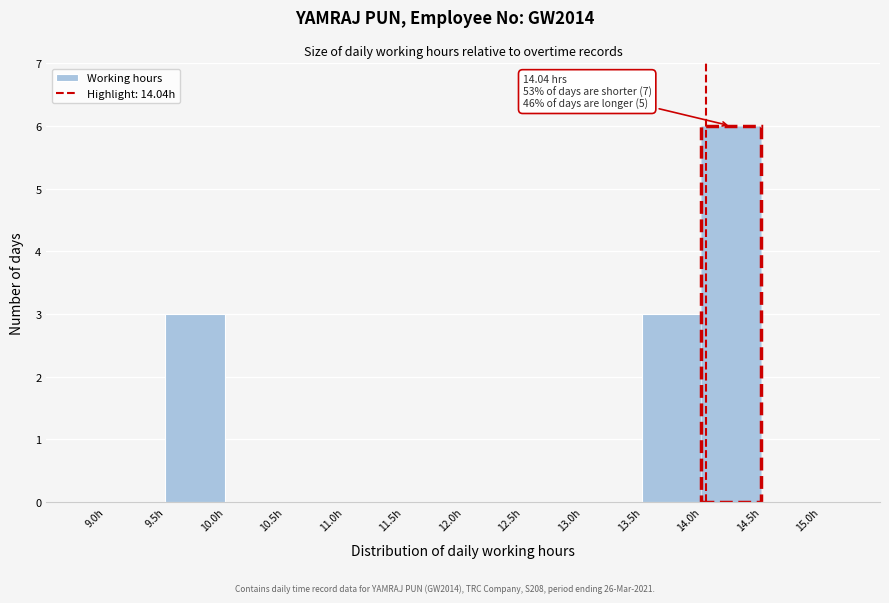

Which range on the x-axis has the tallest bar?

14.0 to 14.5